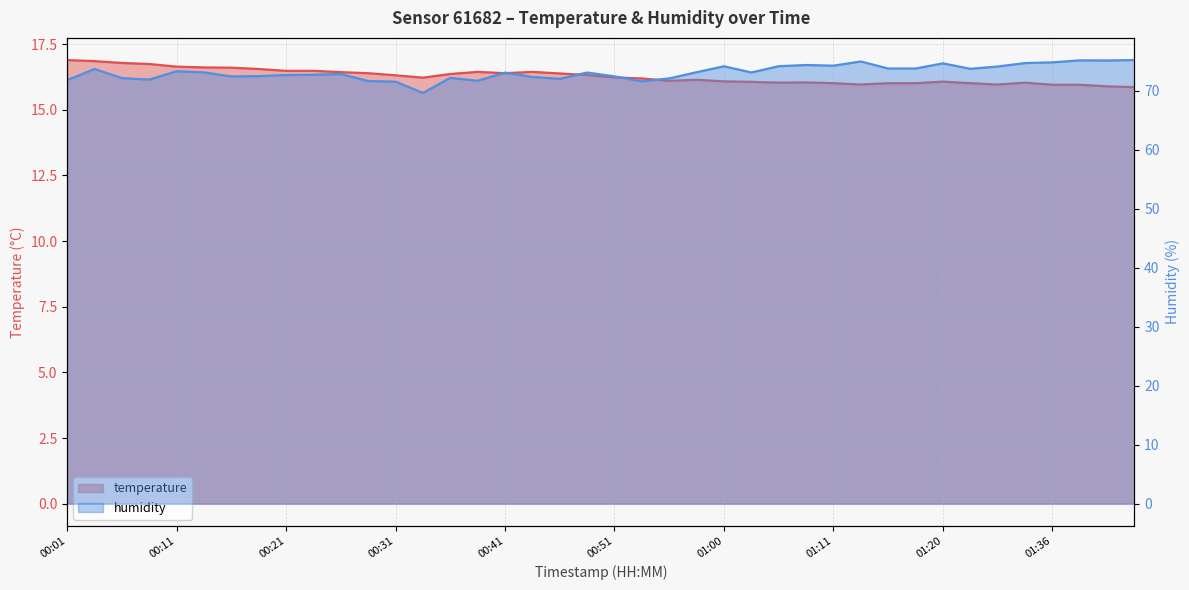

Reading left to right, extract all data points from this chart.

temperature: 00:01=16.9	00:04=16.9	00:06=16.8	00:09=16.7	00:11=16.6	00:14=16.6	00:16=16.6	00:19=16.6	00:21=16.5	00:24=16.5	00:26=16.4	00:29=16.4	00:31=16.3	00:34=16.2	00:36=16.4	00:38=16.4	00:41=16.4	00:43=16.4	00:46=16.4	00:48=16.3	00:51=16.2	00:53=16.2	00:55=16.1	00:58=16.1	01:00=16.1	01:03=16.1	01:05=16.0	01:08=16.0	01:11=16.0	01:13=16.0	01:16=16.0	01:18=16.0	01:20=16.1	01:23=16.0	01:26=16.0	01:33=16.0	01:36=15.9	01:38=15.9	01:41=15.9	01:43=15.9
humidity: 00:01=71.8	00:04=73.7	00:06=72.1	00:09=71.9	00:11=73.3	00:14=73.1	00:16=72.4	00:19=72.5	00:21=72.6	00:24=72.7	00:26=72.8	00:29=71.6	00:31=71.5	00:34=69.6	00:36=72.2	00:38=71.7	00:41=73.0	00:43=72.3	00:46=72.0	00:48=73.1	00:51=72.4	00:53=71.6	00:55=72.1	00:58=73.1	01:00=74.1	01:03=73.1	01:05=74.1	01:08=74.3	01:11=74.2	01:13=74.9	01:16=73.7	01:18=73.7	01:20=74.6	01:23=73.7	01:26=74.1	01:33=74.7	01:36=74.8	01:38=75.1	01:41=75.1	01:43=75.2